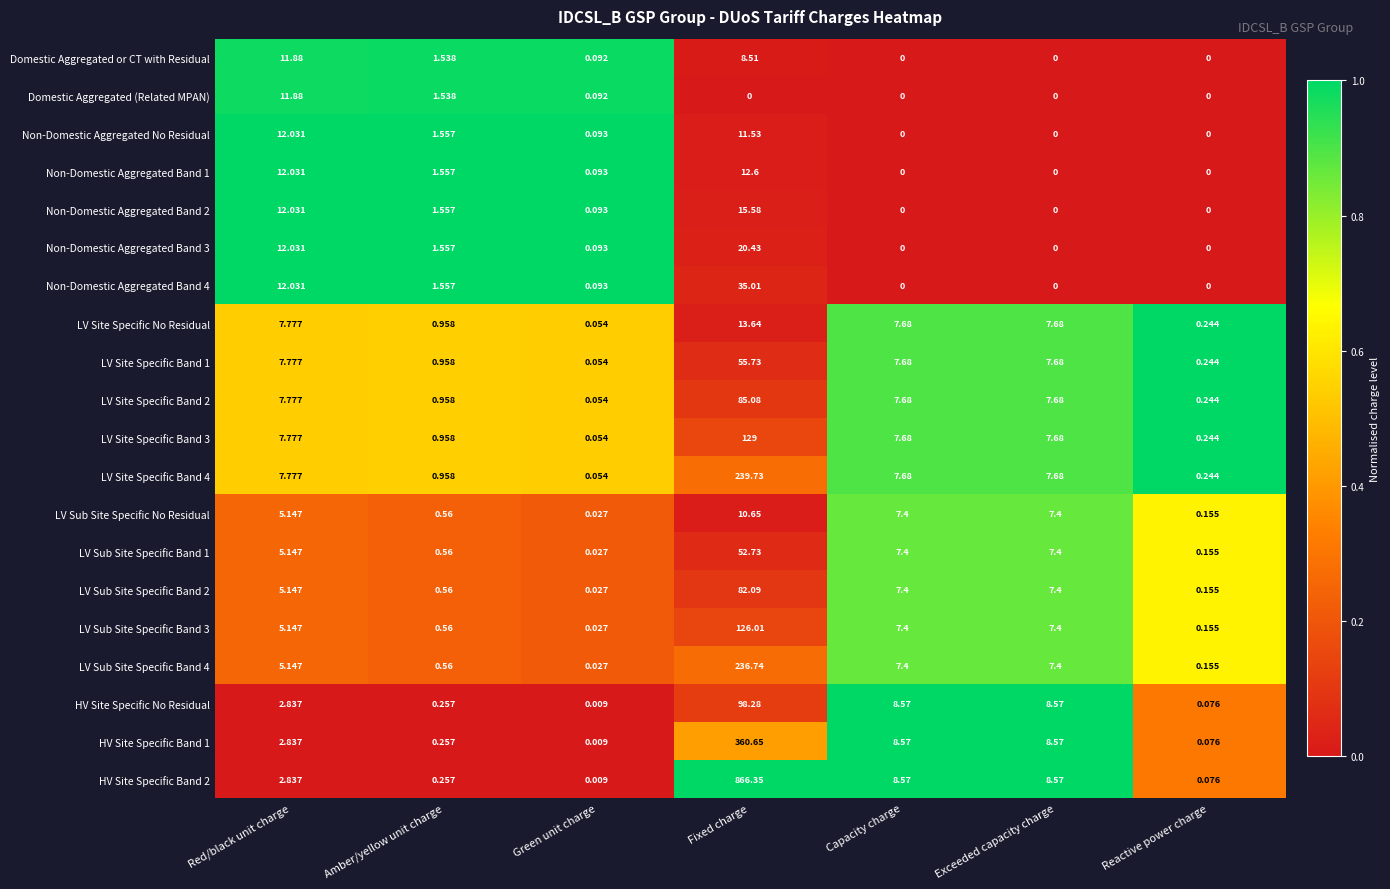

Which category has the lowest value in the LV Site Specific No Residual series?

Green unit charge